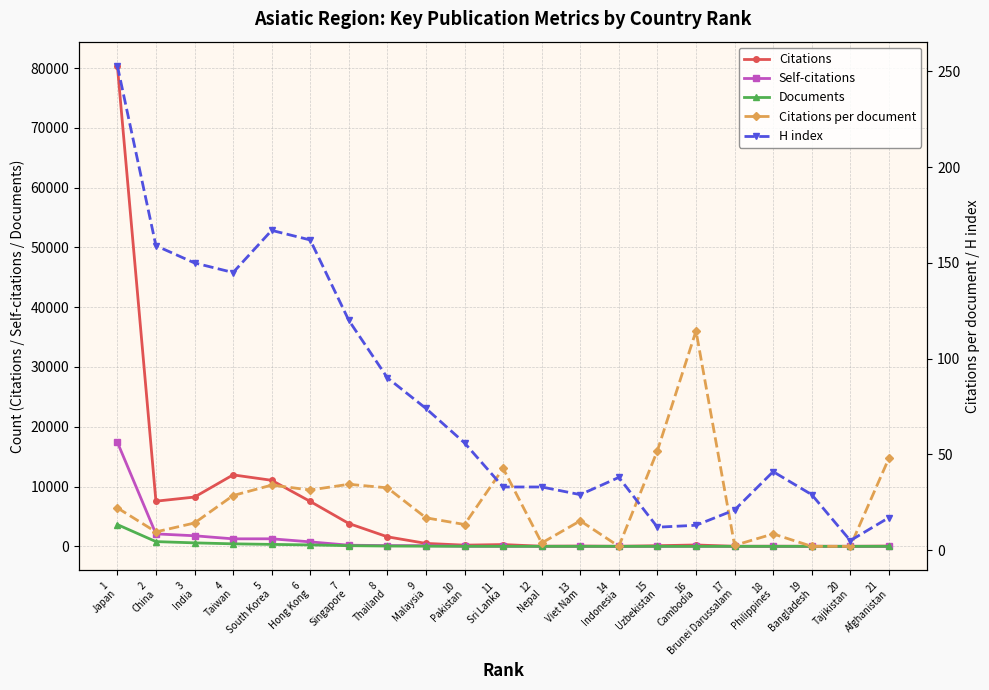

Is it true that Citations equals 3820.0 at 7
Singapore?

True